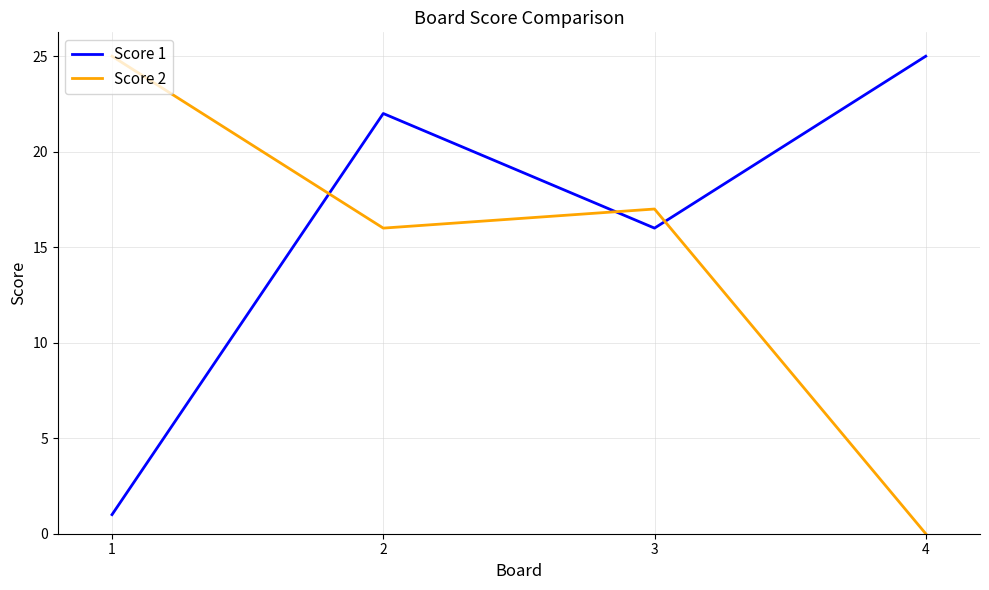

Count the number of categories in the chart.

4